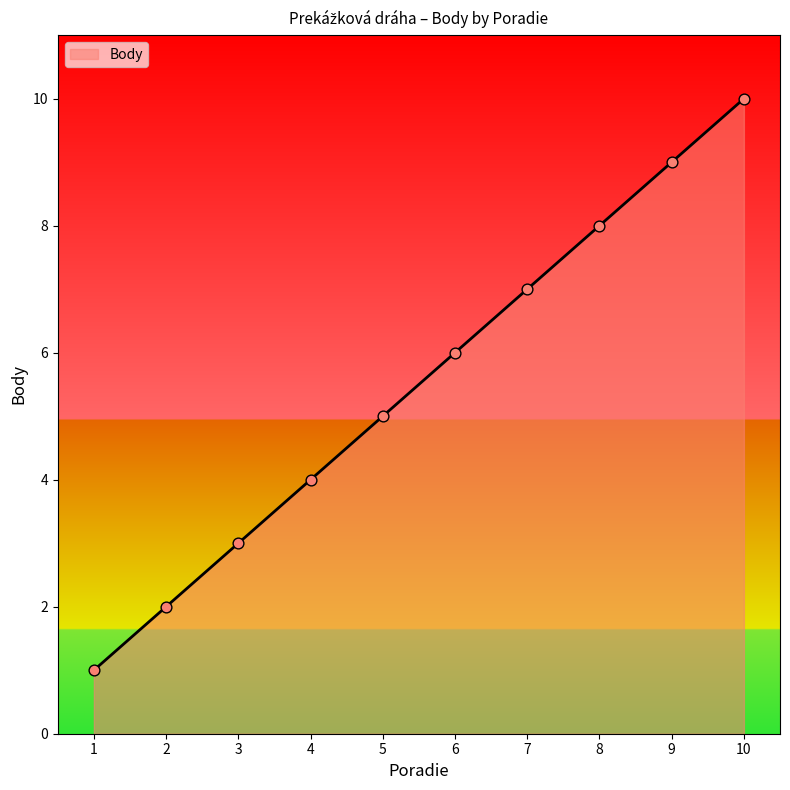

What is the ratio of the value at 4 to the value at 1?

4.0